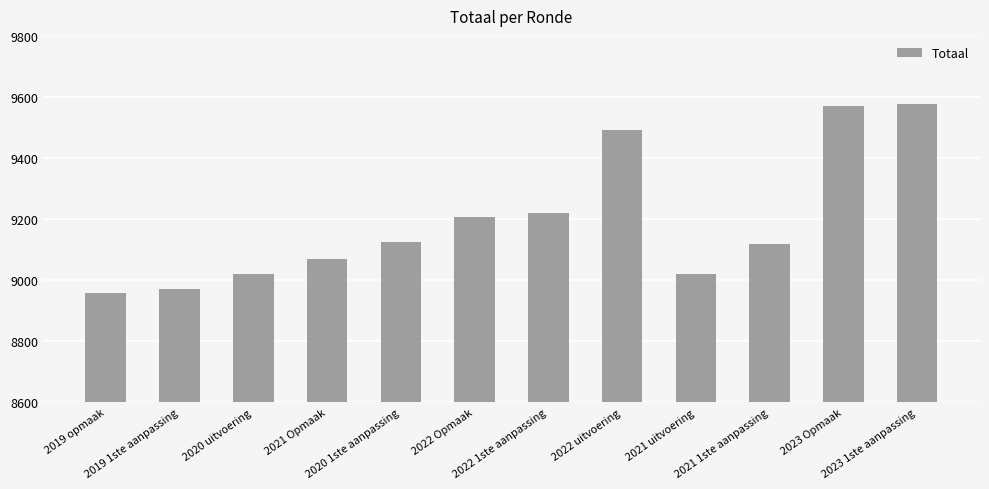

Reading right to left, extract all data points from this chart.

2023 1ste aanpassing=9577	2023 Opmaak=9571	2021 1ste aanpassing=9119	2021 uitvoering=9019	2022 uitvoering=9493	2022 1ste aanpassing=9219	2022 Opmaak=9206	2020 1ste aanpassing=9125	2021 Opmaak=9071	2020 uitvoering=9019	2019 1ste aanpassing=8971	2019 opmaak=8959